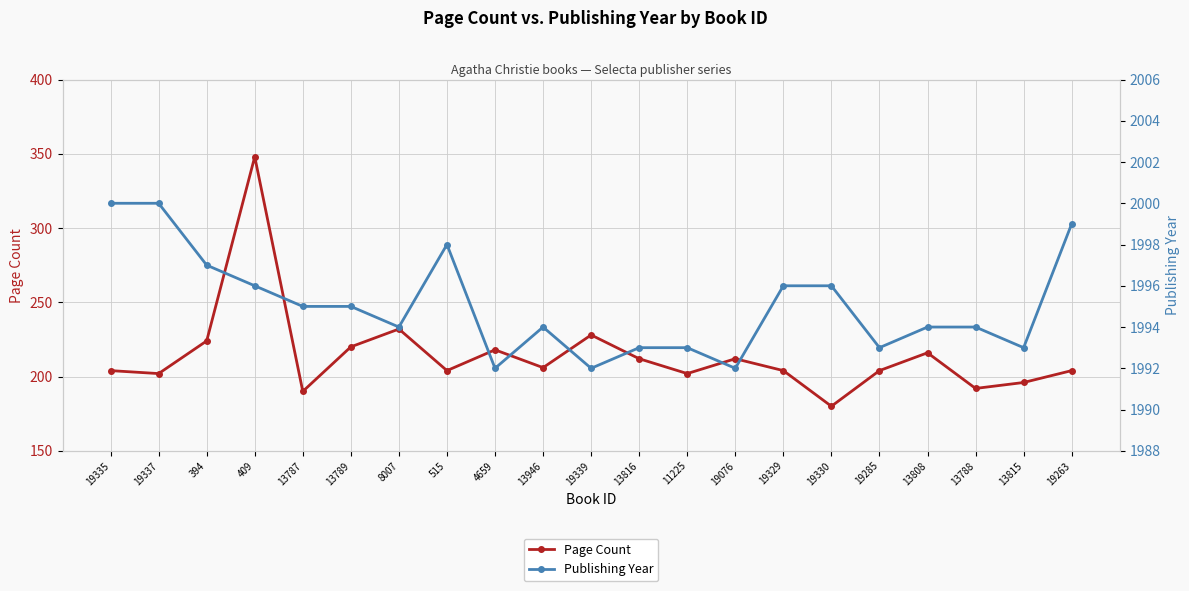

True or false: Publishing Year and Page Count cross at least once.

False